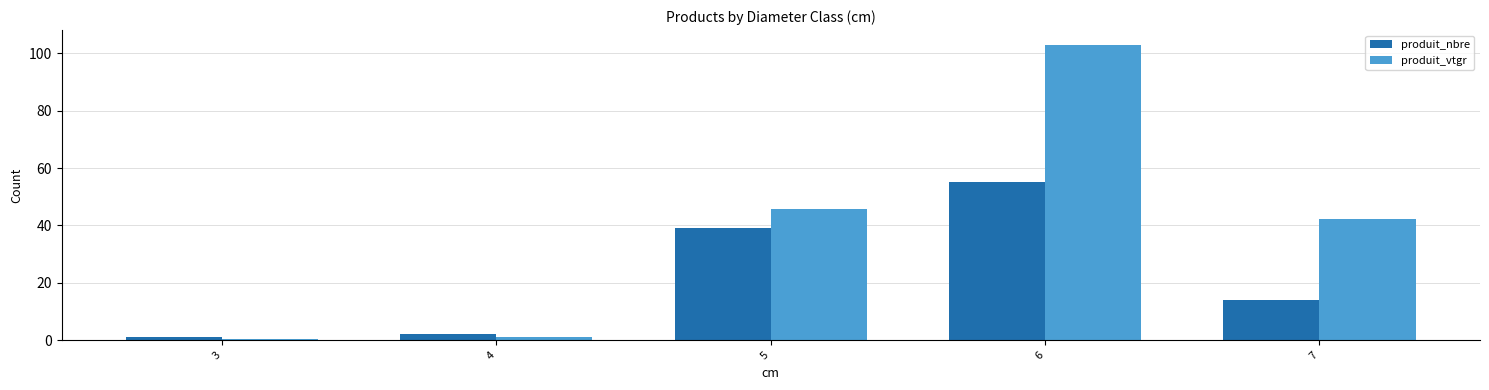

Are the bars horizontal?

No